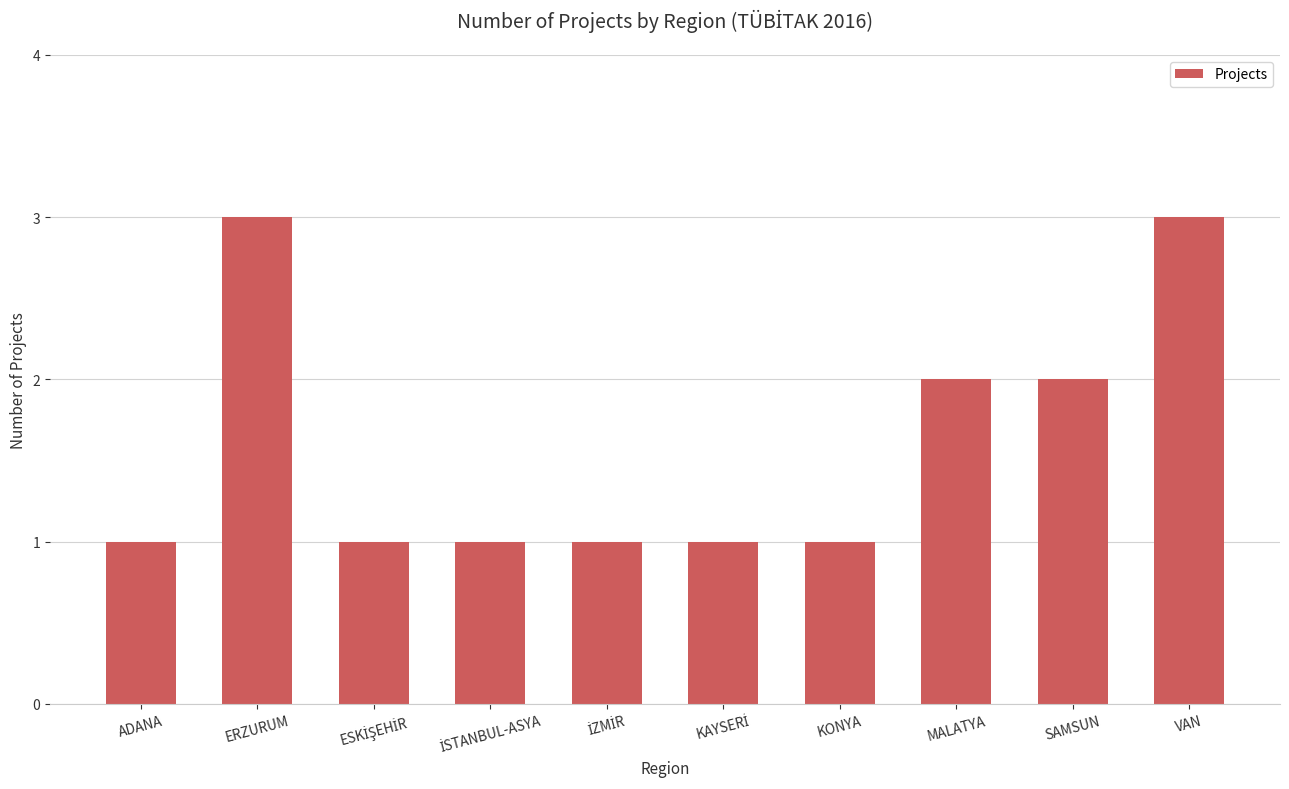

How many distinct data groups are displayed?

1